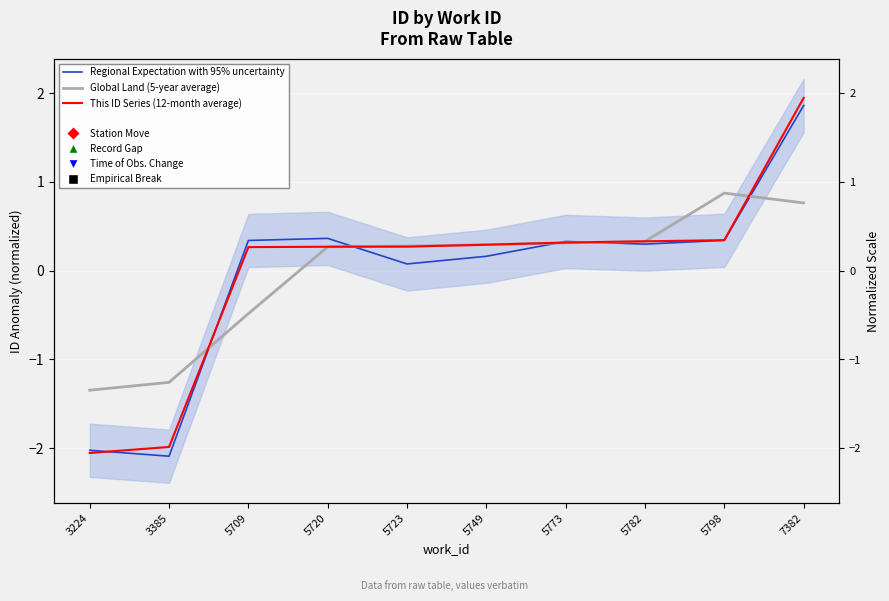

Which series has the widest spread of values?

This ID Series (12-month average)